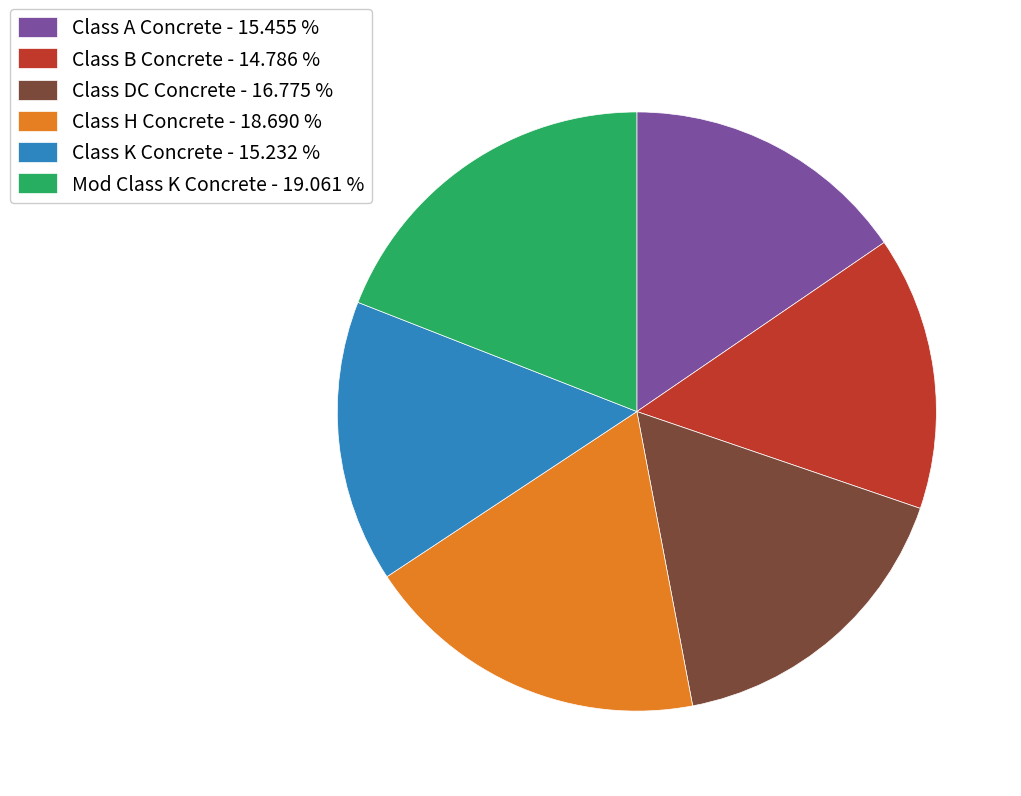

True or false: Mod Class K Concrete accounts for 33% of the total.

False